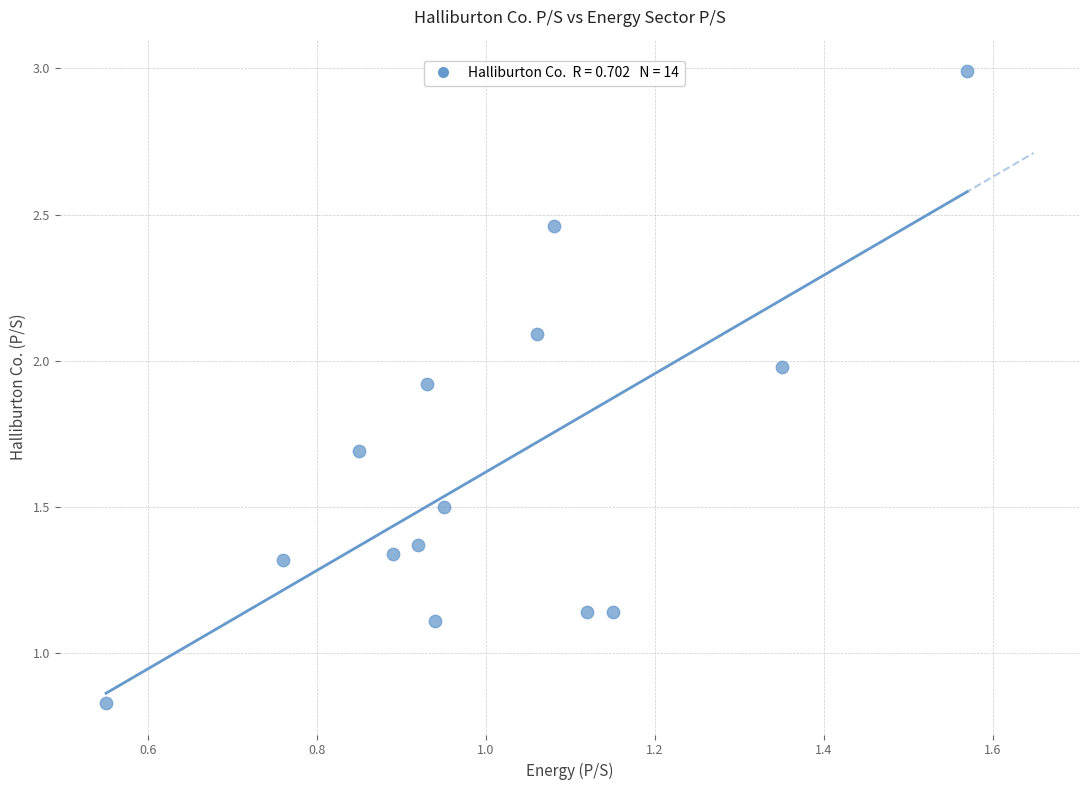

What is the range of Y values (max minus min)?

2.2